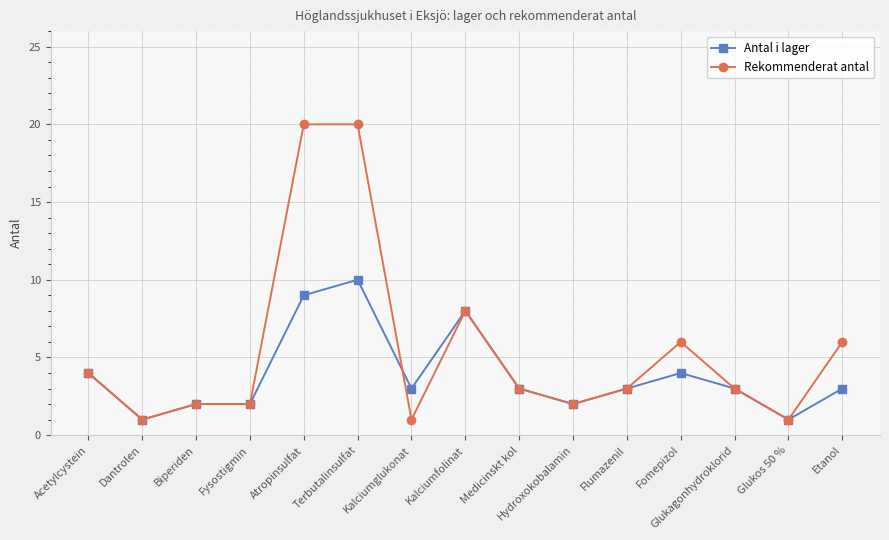

What is the total value across all series at Kalciumfolinat?

16